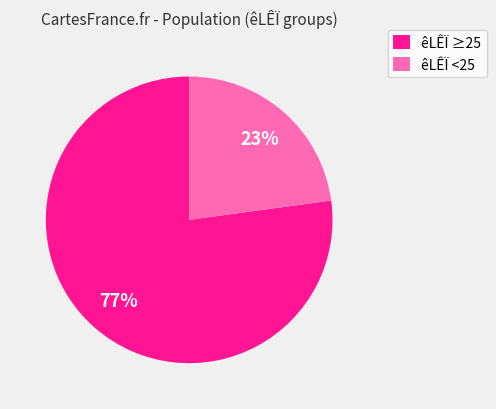

What is the ratio of the value at êLÊÏ <25 to the value at êLÊÏ ≥25?

0.3